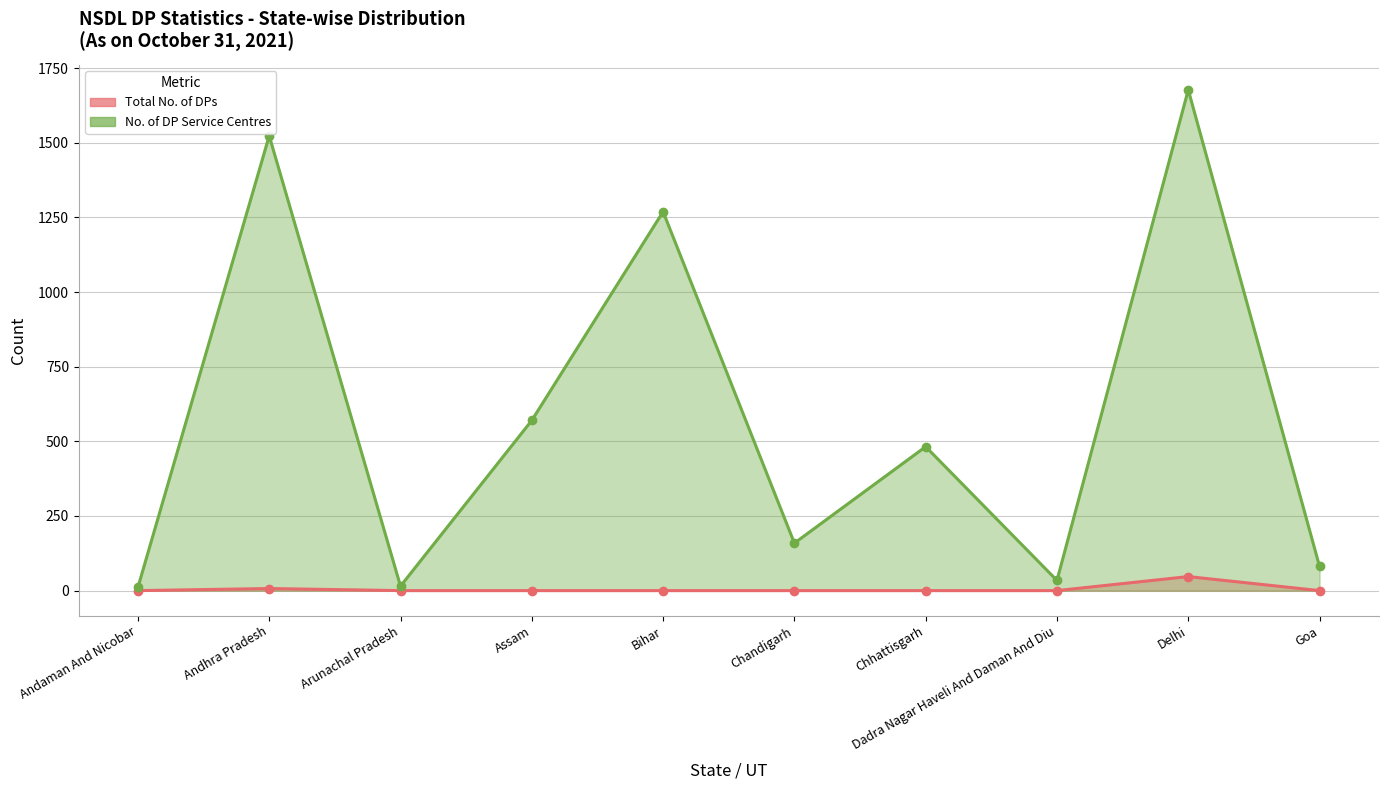

How many values in Total No. of DPs are above zero?

2